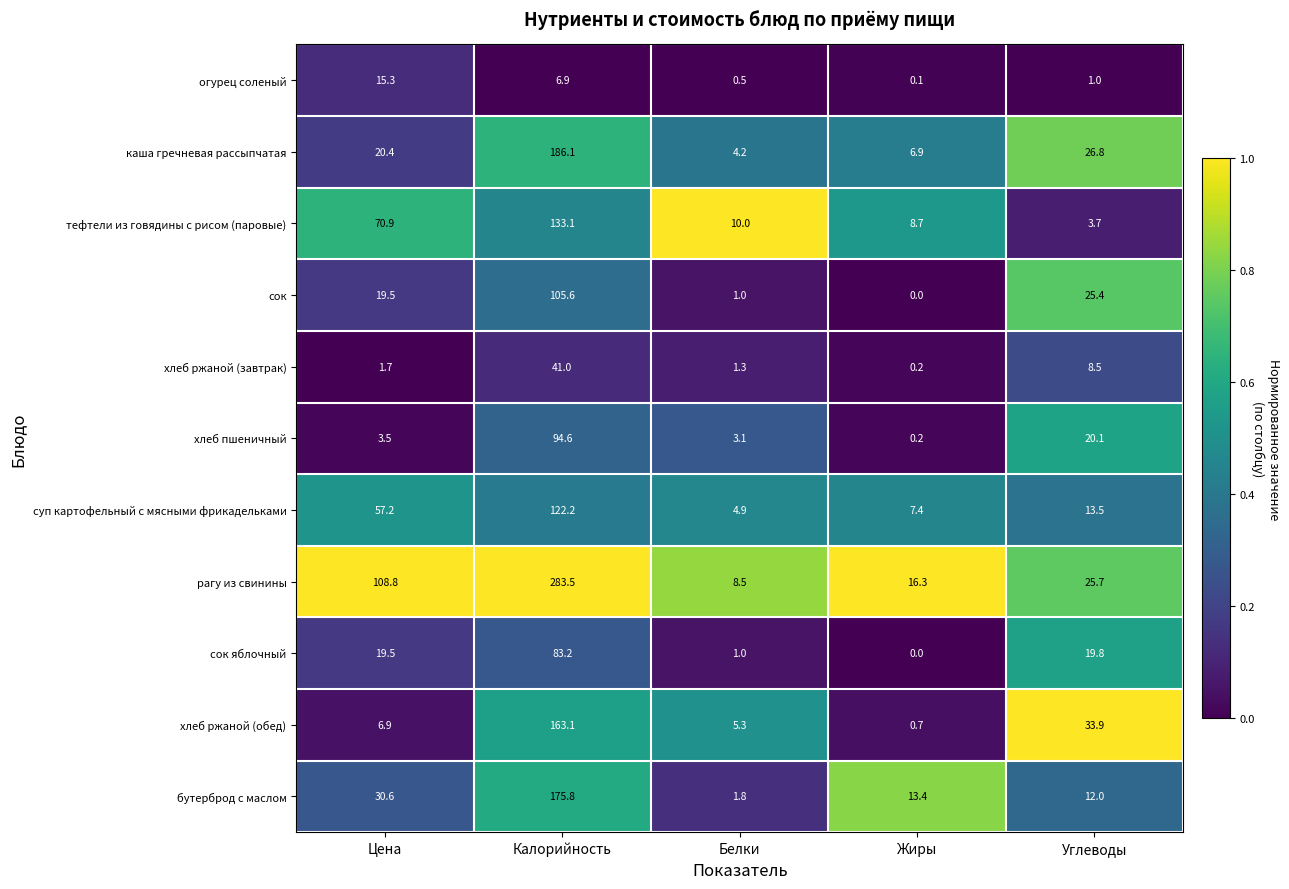

What is the difference between the maximum and second lowest values in the бутерброд с маслом series?

163.8